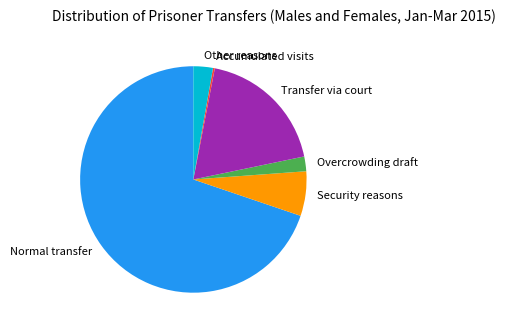

Which category has the biggest portion of the pie?

Normal transfer